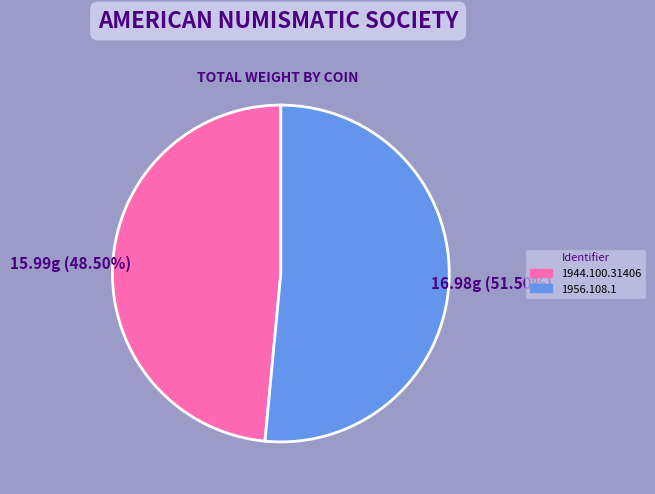

Is the sum of 1944.100.31406 and 1956.108.1 greater than half?

Yes